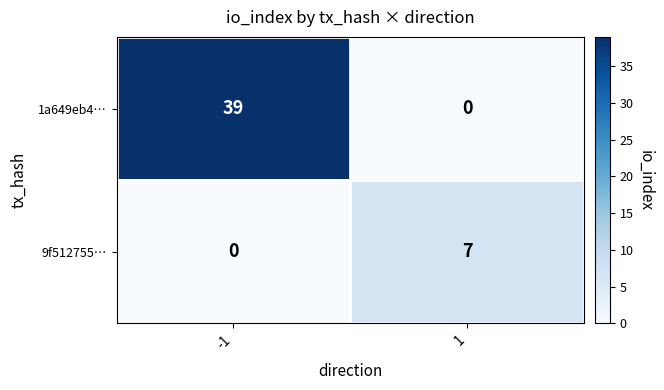

The value of 9f512755… at -1 is 0. True or false?

True